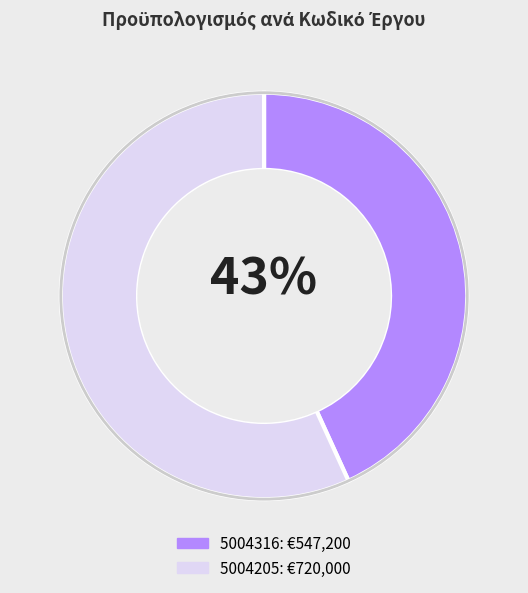

What is the ratio of the value at 5004316 to the value at 5004205?

0.8